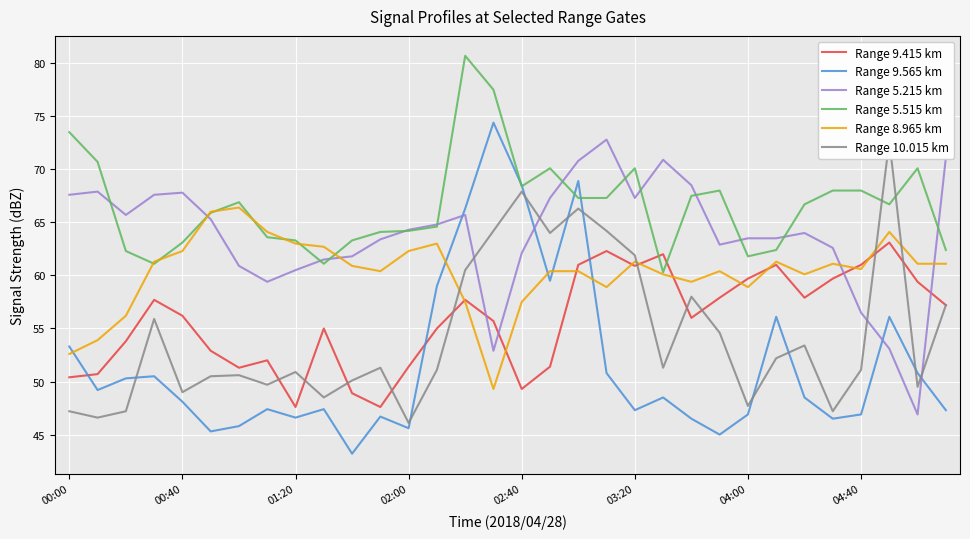

True or false: Range 9.415 km has more than 1 points higher than both neighbors.

True